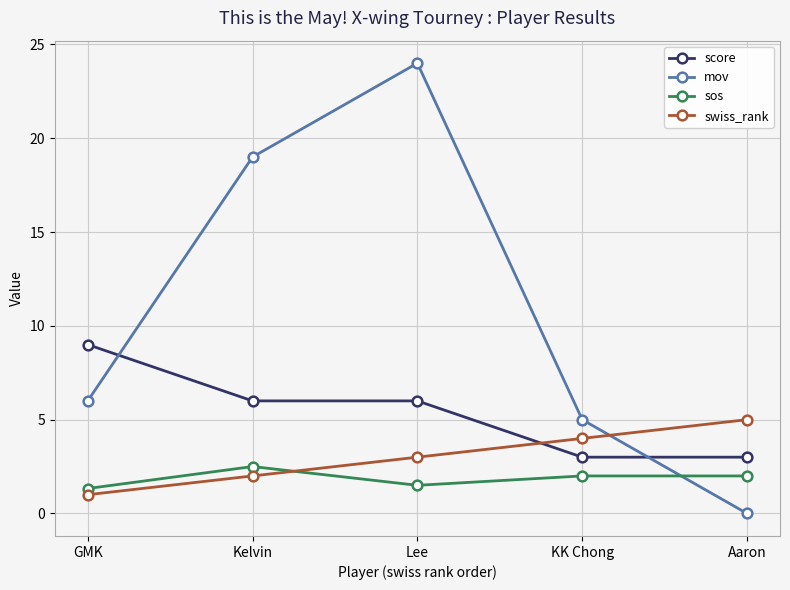

What position from the left is KK Chong?

4